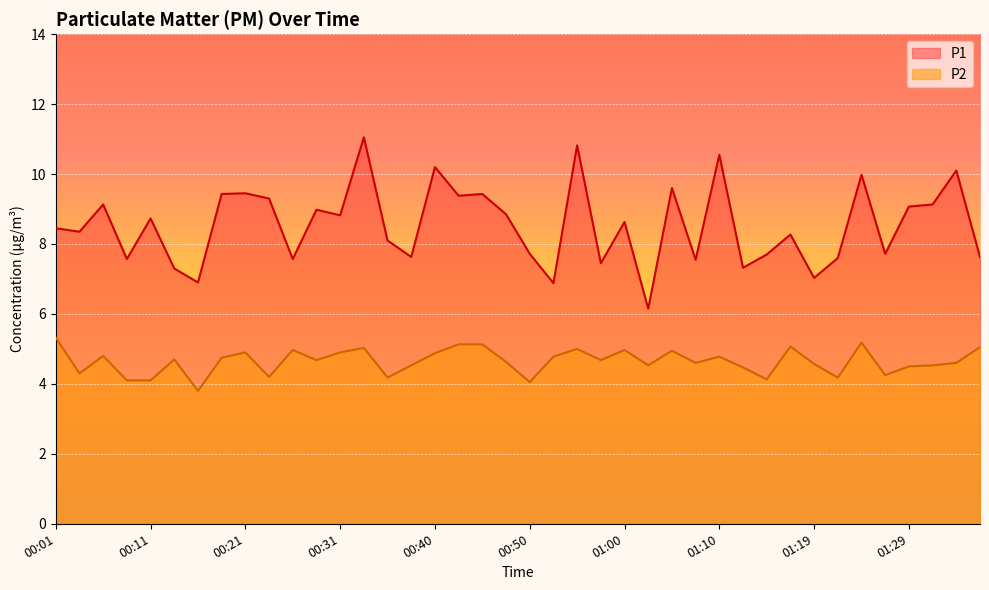

At which label does P1 reach its peak?

00:33